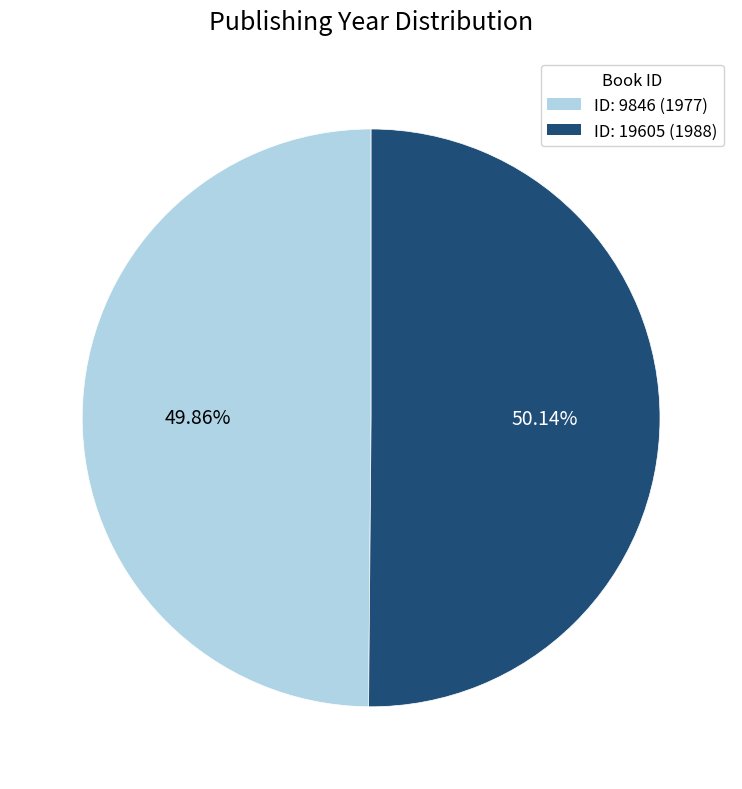

How many slices are in this pie chart?

2